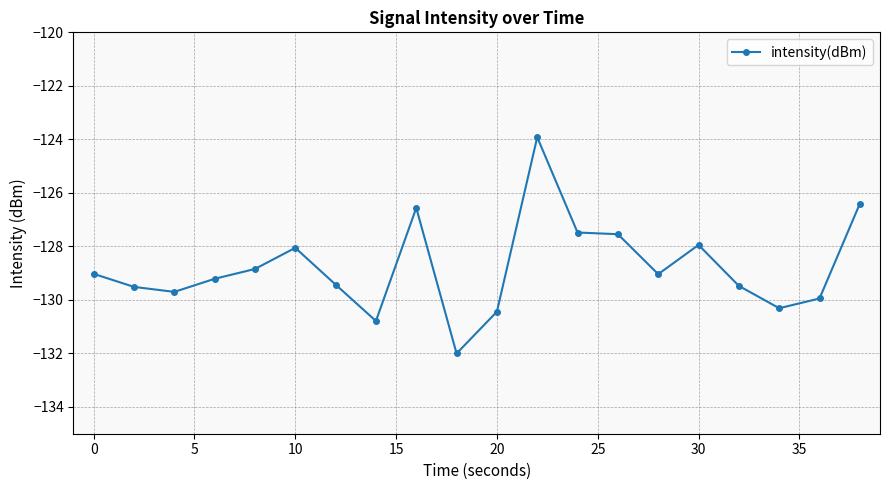

How many data points does each series have?

20